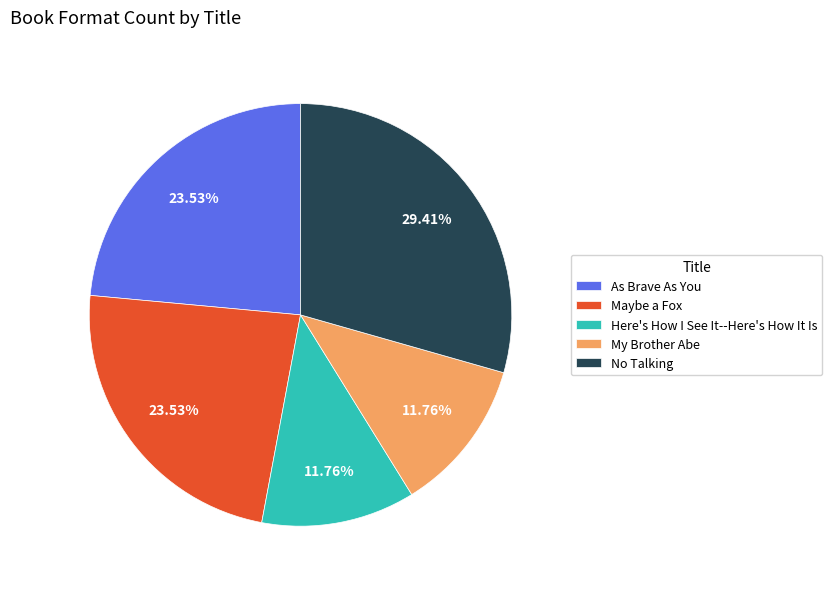

To the nearest percent, what percentage of the pie is My Brother Abe?

12%